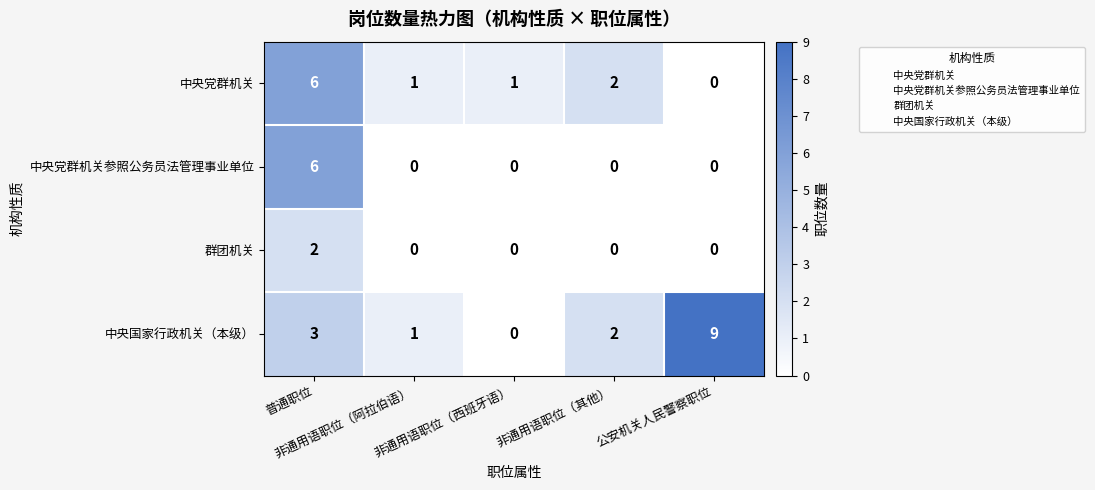

How many categories are shown in the chart?

5